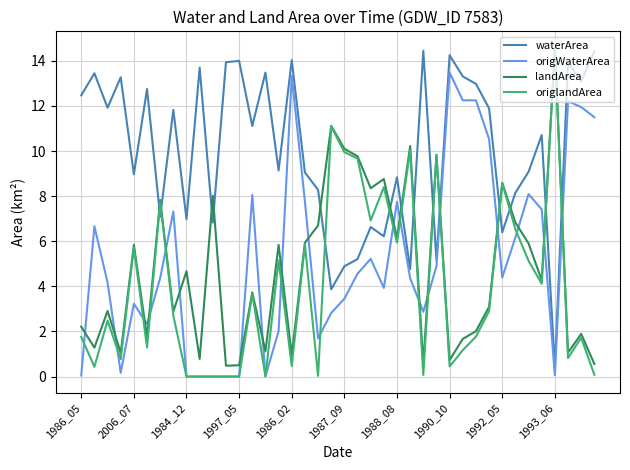

True or false: waterArea and origWaterArea cross at least once.

False